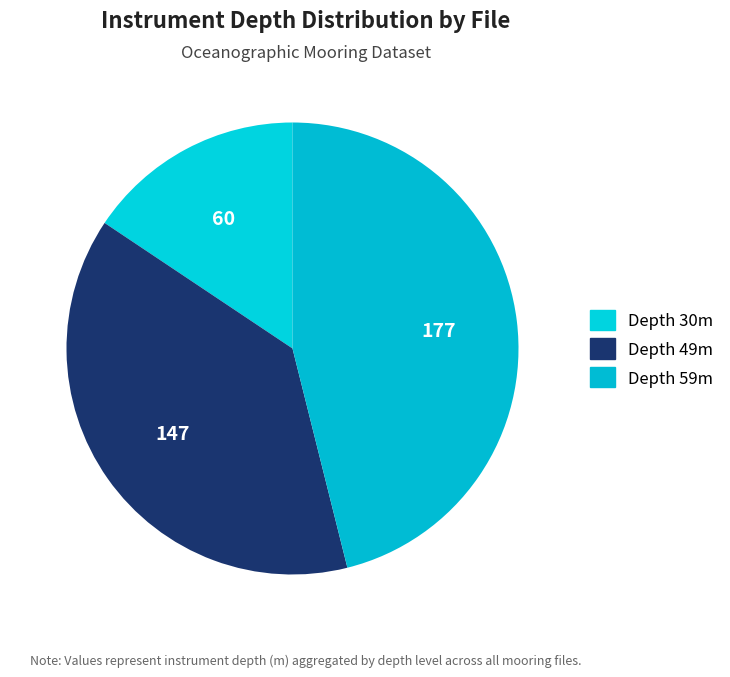

How many segments does this pie chart have?

3